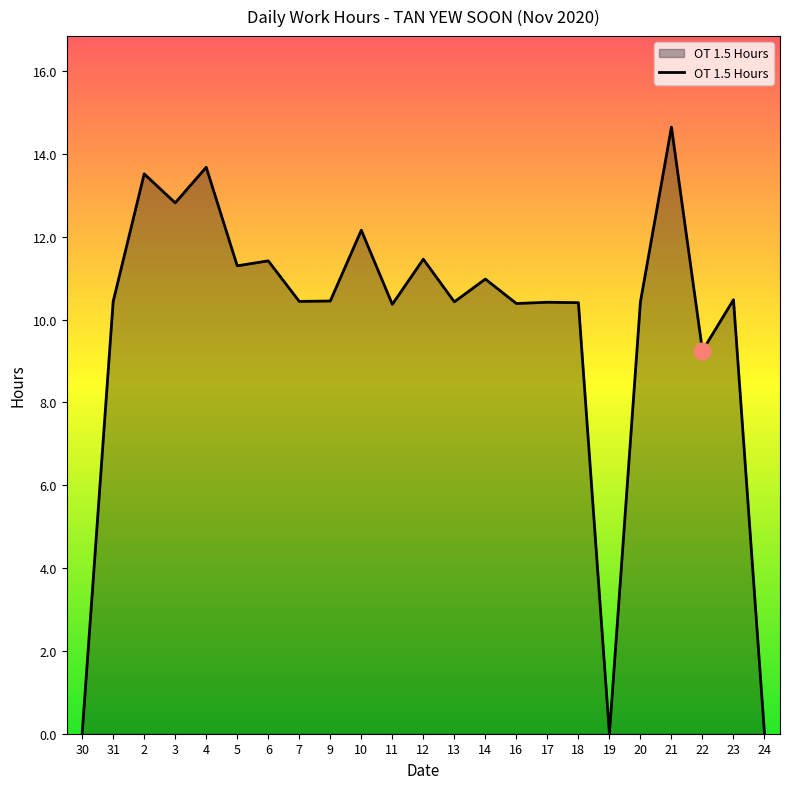

How many lines are shown in the chart?

1